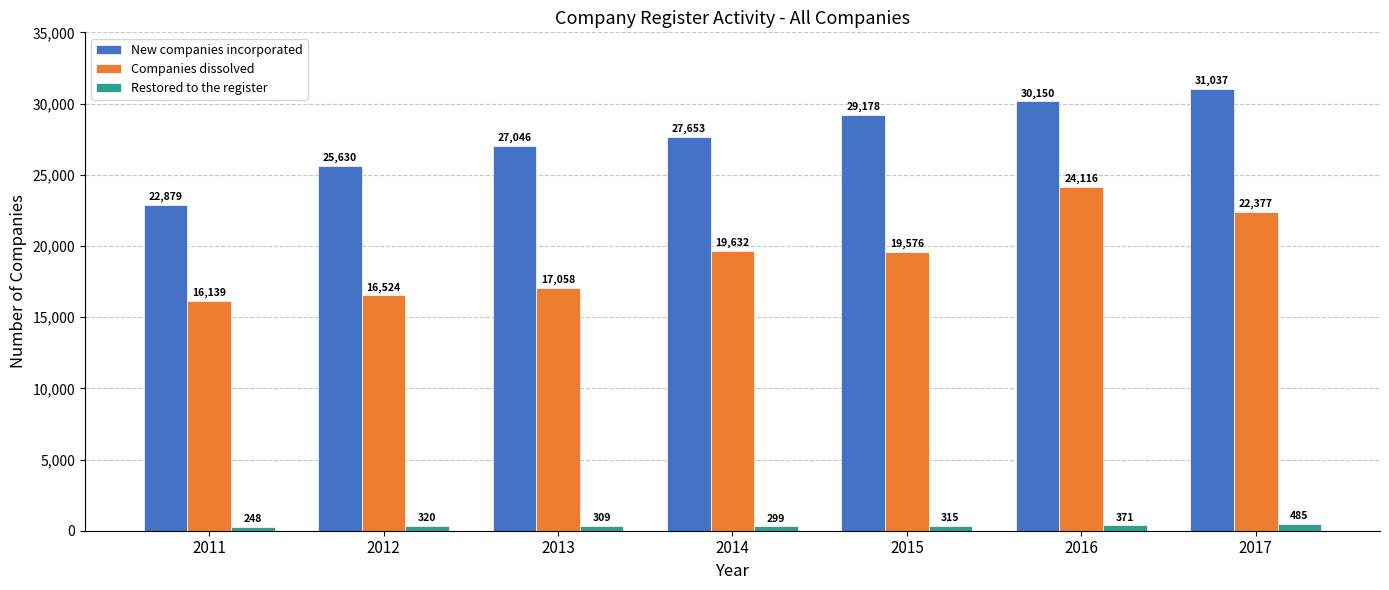

Reading left to right, transcribe all the data shown in this chart.

New companies incorporated: 2011=22879	2012=25630	2013=27046	2014=27653	2015=29178	2016=30150	2017=31037
Companies dissolved: 2011=16139	2012=16524	2013=17058	2014=19632	2015=19576	2016=24116	2017=22377
Restored to the register: 2011=248	2012=320	2013=309	2014=299	2015=315	2016=371	2017=485